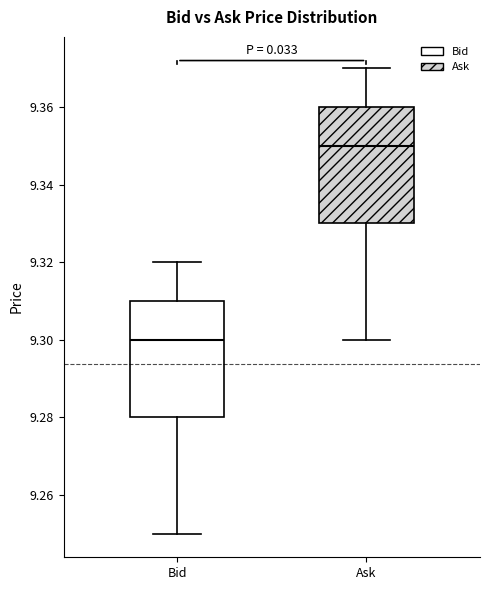

Reading left to right, transcribe this box plot: for each box, give where its median line is, the range the box spans, and where its two whiskers end, as read against the y-axis. The values are not printed on the chart, so give them approximately, as read against the axis.

Bid: median 9.30, box 9.28 to 9.31, whiskers 9.25 to 9.32
Ask: median 9.35, box 9.33 to 9.36, whiskers 9.30 to 9.37